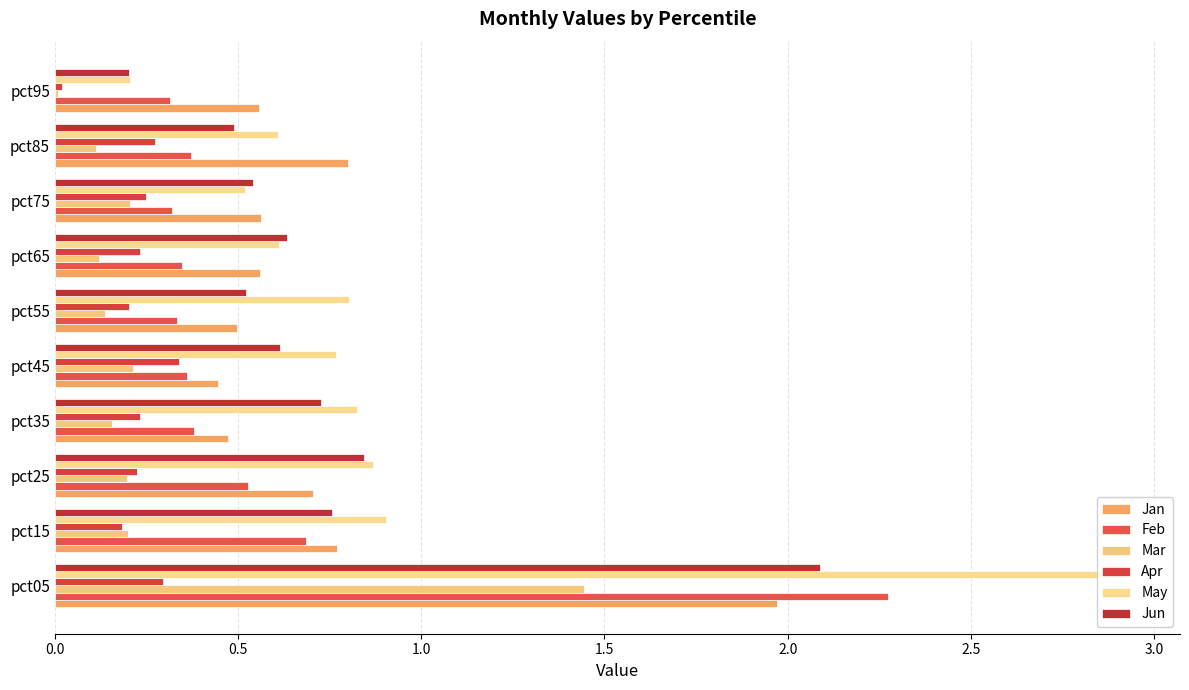

True or false: Jan has a value of 0.5 at pct15.

False